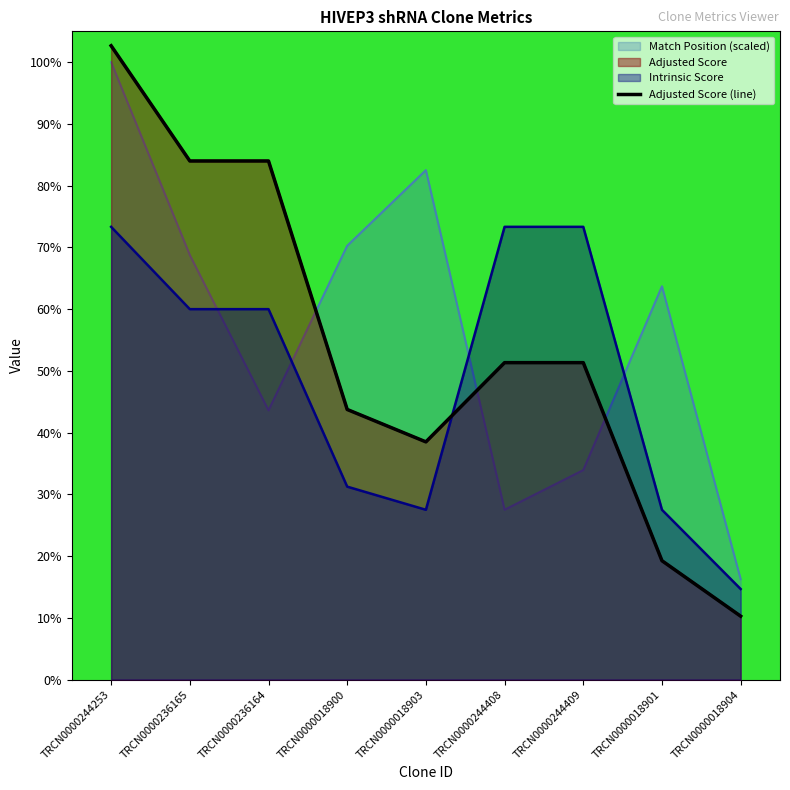

How many interior local valleys (lower than both neighbors) does the data have?

1